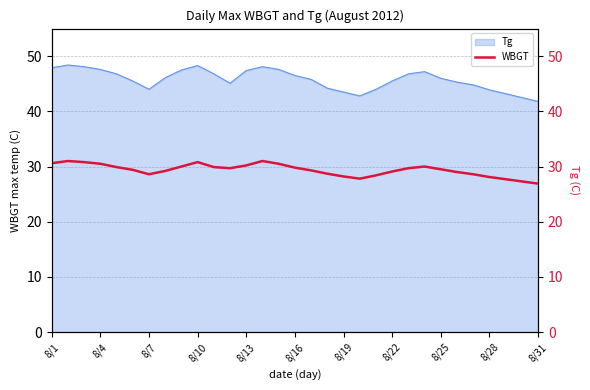

The value of Tg at 8/19 is 43.5. True or false?

True